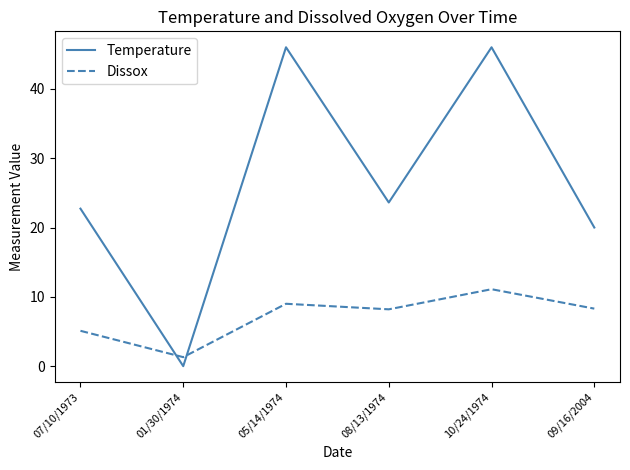

How many times do Dissox and Temperature cross each other?

2